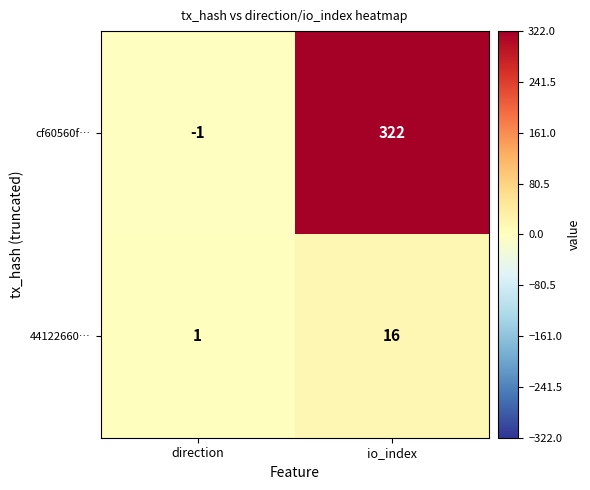

The 44122660… series shows 0 at direction. True or false?

False